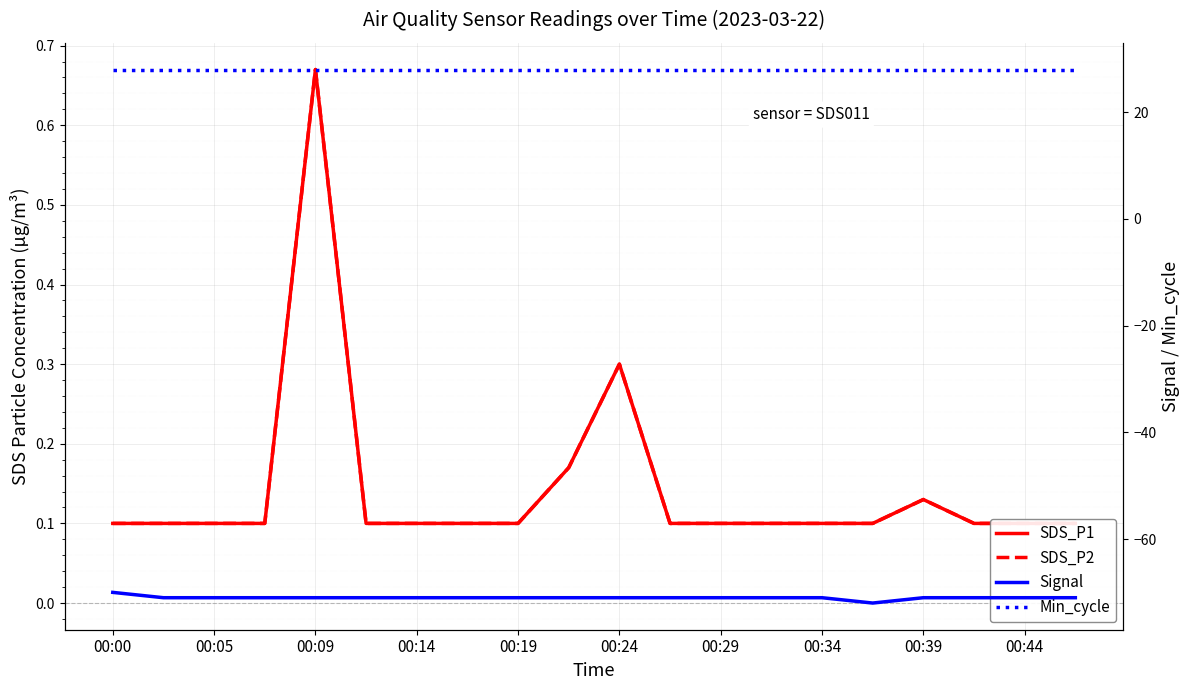

What is the lowest value of the Signal series?

-72.0